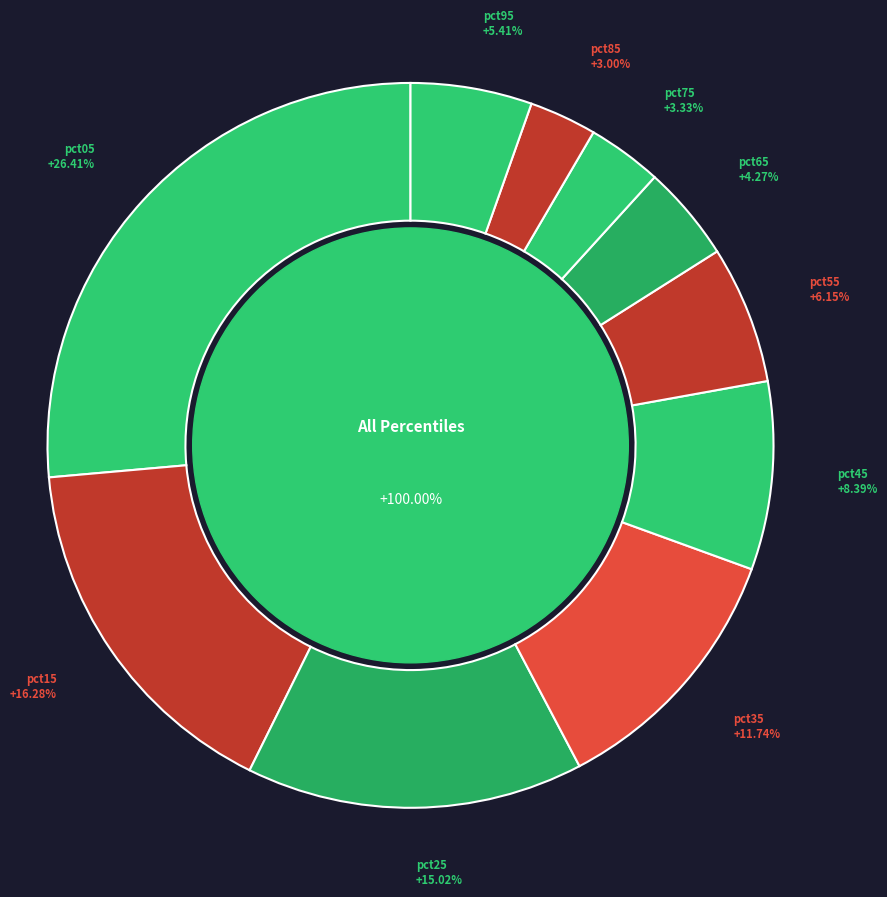

Do pct25 and pct55 together represent more than half of the pie?

No